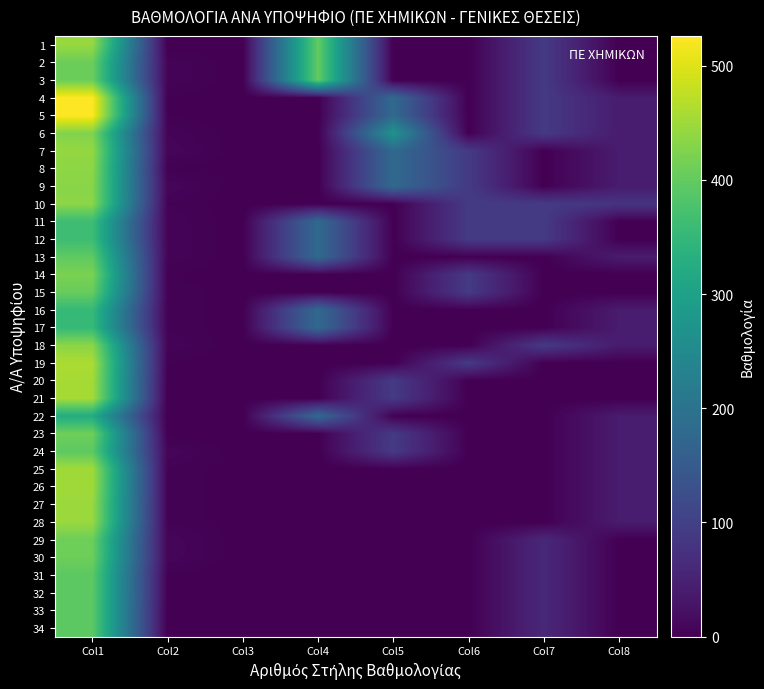

Reading left to right, extract all data points from this chart.

1: Col1=444	Col2=0	Col3=0	Col4=400	Col5=0	Col6=0	Col7=90	Col8=0
2: Col1=408	Col2=6	Col3=0	Col4=400	Col5=0	Col6=0	Col7=90	Col8=0
3: Col1=408	Col2=6	Col3=0	Col4=400	Col5=0	Col6=0	Col7=90	Col8=0
4: Col1=526	Col2=2	Col3=0	Col4=0	Col5=180	Col6=0	Col7=90	Col8=40
5: Col1=526	Col2=2	Col3=0	Col4=0	Col5=180	Col6=0	Col7=90	Col8=40
6: Col1=426	Col2=6	Col3=0	Col4=0	Col5=270	Col6=0	Col7=90	Col8=40
7: Col1=442	Col2=8	Col3=0	Col4=0	Col5=180	Col6=90	Col7=0	Col8=40
8: Col1=436	Col2=2	Col3=0	Col4=0	Col5=180	Col6=90	Col7=0	Col8=40
9: Col1=433	Col2=8	Col3=0	Col4=0	Col5=180	Col6=90	Col7=0	Col8=40
10: Col1=434	Col2=4	Col3=0	Col4=0	Col5=0	Col6=90	Col7=90	Col8=80
11: Col1=363	Col2=6	Col3=0	Col4=180	Col5=0	Col6=90	Col7=90	Col8=0
12: Col1=363	Col2=6	Col3=0	Col4=180	Col5=0	Col6=90	Col7=90	Col8=0
13: Col1=396	Col2=6	Col3=0	Col4=180	Col5=0	Col6=0	Col7=0	Col8=40
14: Col1=421	Col2=2	Col3=0	Col4=0	Col5=0	Col6=90	Col7=0	Col8=0
15: Col1=404	Col2=4	Col3=0	Col4=0	Col5=0	Col6=90	Col7=0	Col8=0
16: Col1=353	Col2=4	Col3=0	Col4=180	Col5=0	Col6=0	Col7=0	Col8=40
17: Col1=353	Col2=4	Col3=0	Col4=180	Col5=0	Col6=0	Col7=0	Col8=40
18: Col1=435	Col2=6	Col3=0	Col4=0	Col5=0	Col6=0	Col7=90	Col8=40
19: Col1=460	Col2=2	Col3=0	Col4=0	Col5=0	Col6=90	Col7=0	Col8=0
20: Col1=456	Col2=0	Col3=0	Col4=0	Col5=90	Col6=0	Col7=0	Col8=0
21: Col1=456	Col2=0	Col3=0	Col4=0	Col5=90	Col6=0	Col7=0	Col8=0
22: Col1=324	Col2=0	Col3=0	Col4=180	Col5=0	Col6=0	Col7=0	Col8=40
23: Col1=411	Col2=0	Col3=0	Col4=0	Col5=90	Col6=0	Col7=0	Col8=40
24: Col1=394	Col2=8	Col3=0	Col4=0	Col5=90	Col6=0	Col7=0	Col8=40
25: Col1=452	Col2=4	Col3=0	Col4=0	Col5=0	Col6=0	Col7=0	Col8=40
26: Col1=452	Col2=4	Col3=0	Col4=0	Col5=0	Col6=0	Col7=0	Col8=40
27: Col1=446	Col2=4	Col3=0	Col4=0	Col5=0	Col6=0	Col7=0	Col8=40
28: Col1=446	Col2=4	Col3=0	Col4=0	Col5=0	Col6=0	Col7=0	Col8=40
29: Col1=409	Col2=8	Col3=0	Col4=0	Col5=0	Col6=0	Col7=60	Col8=0
30: Col1=409	Col2=8	Col3=0	Col4=0	Col5=0	Col6=0	Col7=60	Col8=0
31: Col1=394	Col2=2	Col3=0	Col4=0	Col5=0	Col6=0	Col7=60	Col8=0
32: Col1=394	Col2=2	Col3=0	Col4=0	Col5=0	Col6=0	Col7=60	Col8=0
33: Col1=393	Col2=0	Col3=0	Col4=0	Col5=0	Col6=0	Col7=60	Col8=0
34: Col1=393	Col2=0	Col3=0	Col4=0	Col5=0	Col6=0	Col7=60	Col8=0